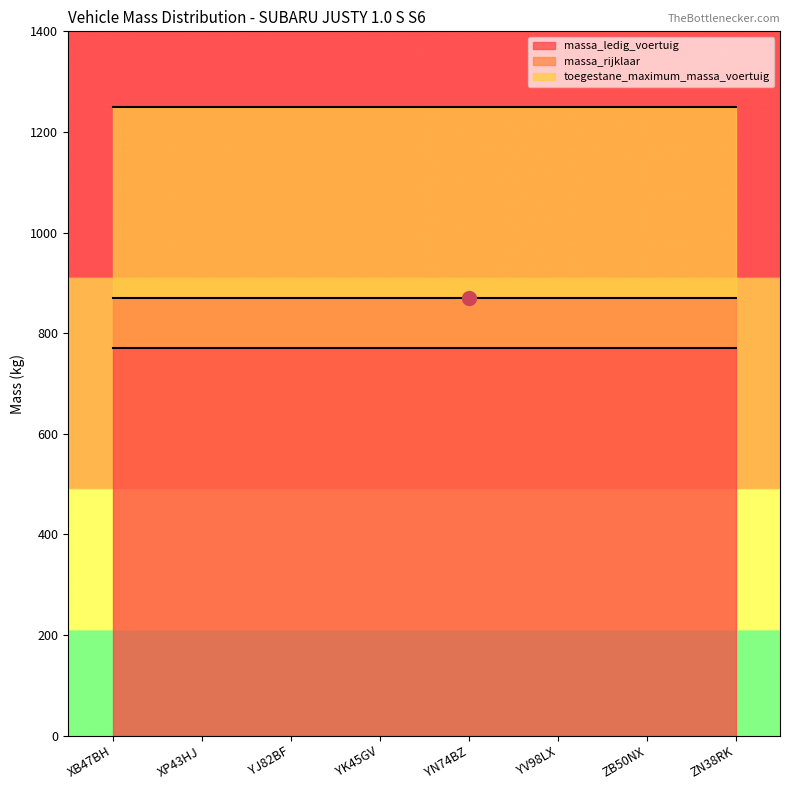

Which label corresponds to the smallest value in the chart?

XB47BH